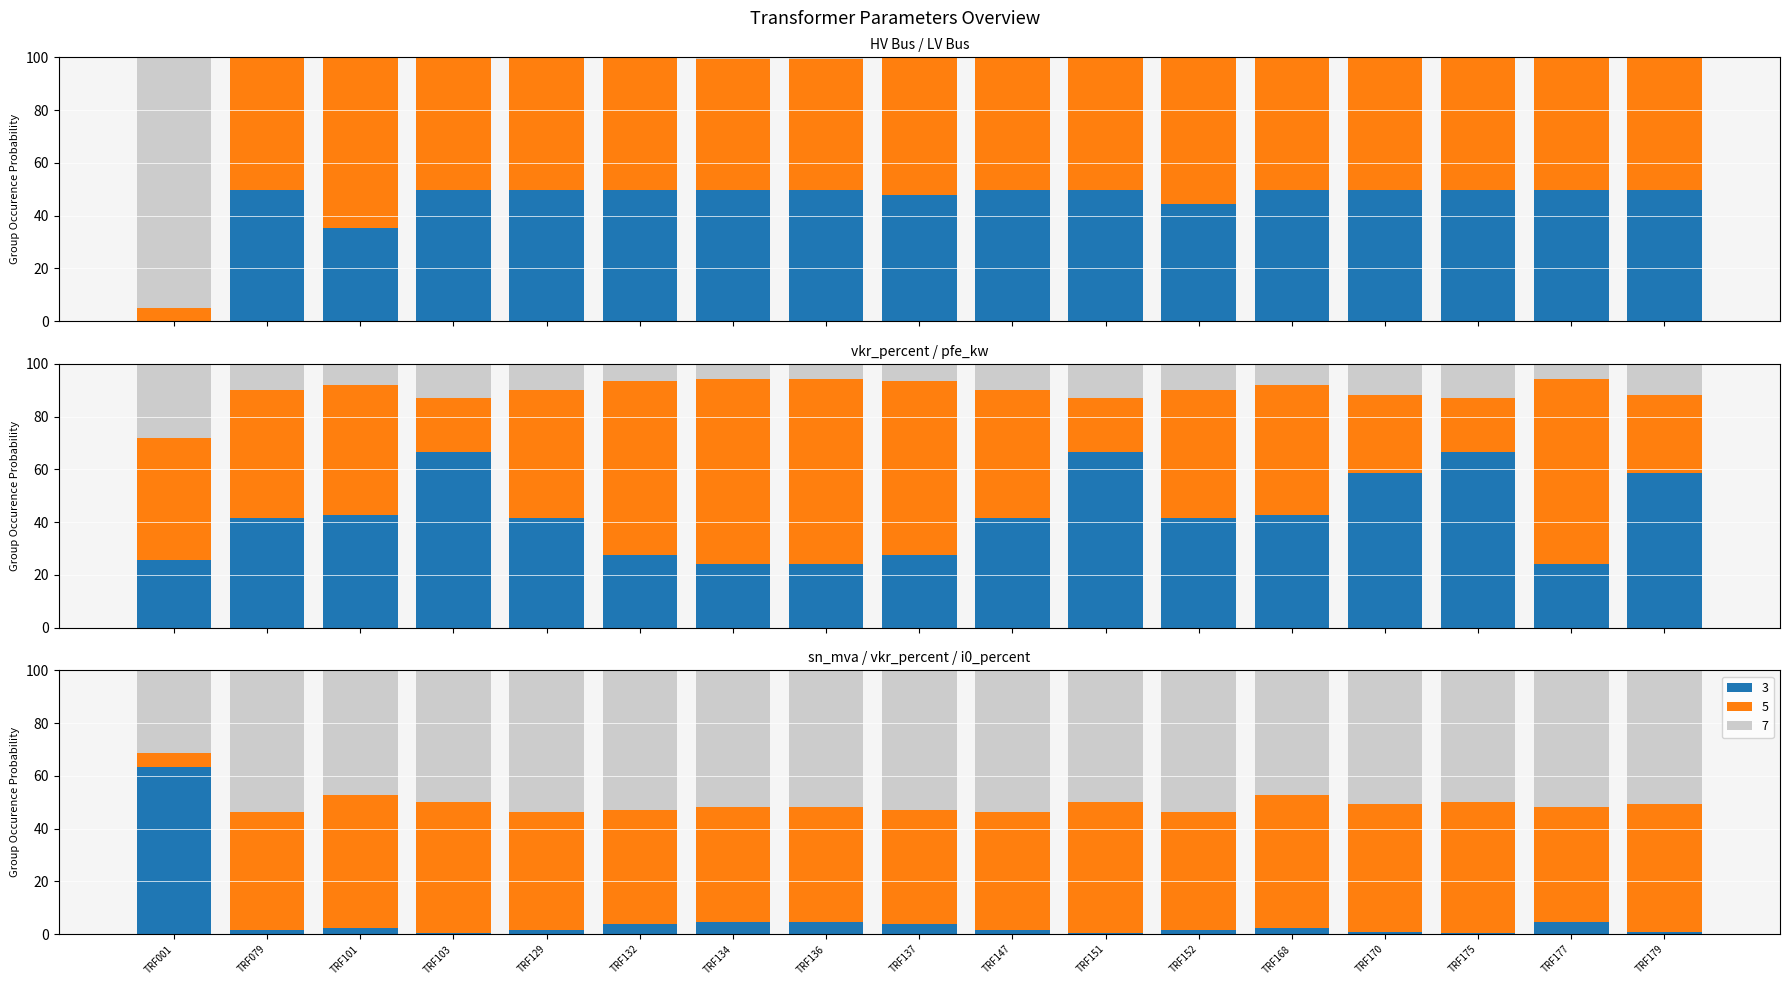

What is the difference between the maximum and minimum values in the lv_bus series?

59.7